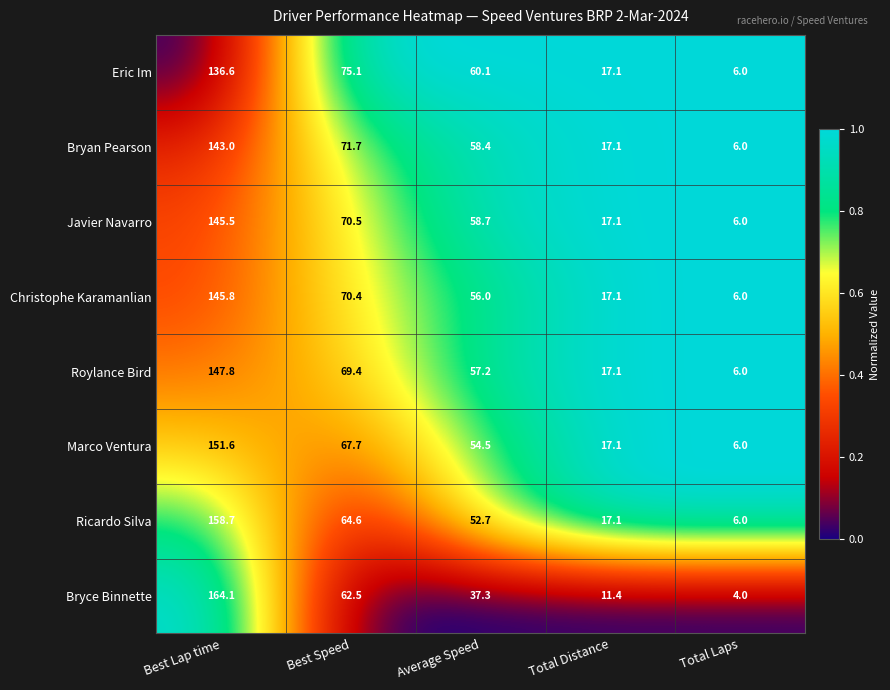

Rank the series by their maximum value, from lowest to highest.

Eric Im, Bryan Pearson, Javier Navarro, Christophe Karamanlian, Roylance Bird, Marco Ventura, Ricardo Silva, Bryce Binnette